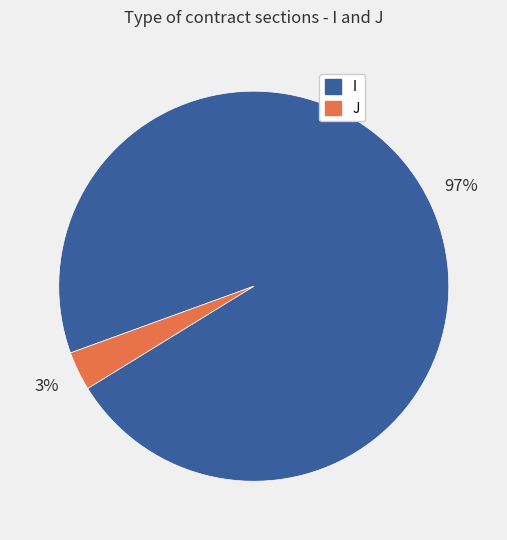

Which category has the smallest portion of the pie?

J